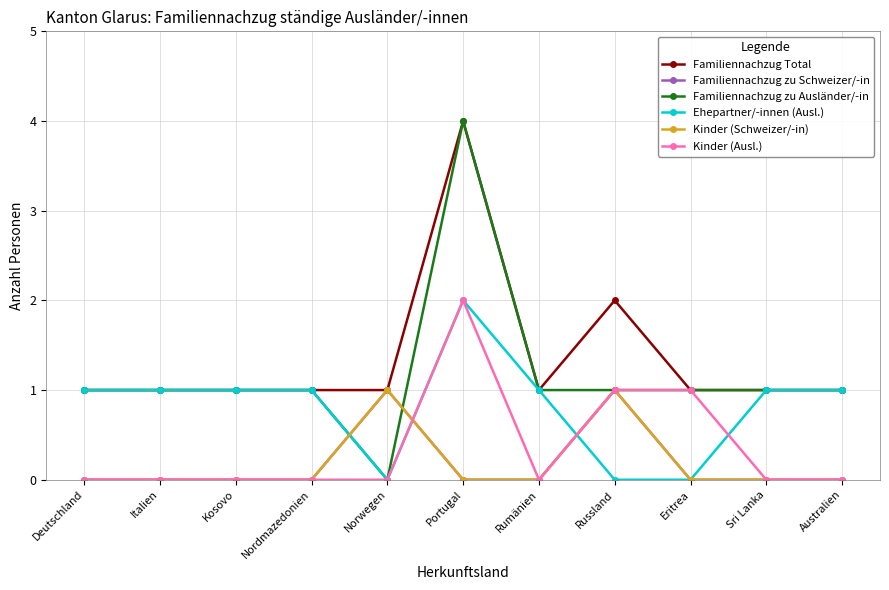

Reading right to left, what are all the values shown in this chart?

Familiennachzug Total: Australien=1	Sri Lanka=1	Eritrea=1	Russland=2	Rumänien=1	Portugal=4	Norwegen=1	Nordmazedonien=1	Kosovo=1	Italien=1	Deutschland=1
Familiennachzug zu Schweizer/-in: Australien=0	Sri Lanka=0	Eritrea=0	Russland=1	Rumänien=0	Portugal=0	Norwegen=1	Nordmazedonien=0	Kosovo=0	Italien=0	Deutschland=0
Familiennachzug zu Ausländer/-in: Australien=1	Sri Lanka=1	Eritrea=1	Russland=1	Rumänien=1	Portugal=4	Norwegen=0	Nordmazedonien=1	Kosovo=1	Italien=1	Deutschland=1
Ehepartner/-innen (Ausl.): Australien=1	Sri Lanka=1	Eritrea=0	Russland=0	Rumänien=1	Portugal=2	Norwegen=0	Nordmazedonien=1	Kosovo=1	Italien=1	Deutschland=1
Kinder (Schweizer/-in): Australien=0	Sri Lanka=0	Eritrea=0	Russland=1	Rumänien=0	Portugal=0	Norwegen=1	Nordmazedonien=0	Kosovo=0	Italien=0	Deutschland=0
Kinder (Ausl.): Australien=0	Sri Lanka=0	Eritrea=1	Russland=1	Rumänien=0	Portugal=2	Norwegen=0	Nordmazedonien=0	Kosovo=0	Italien=0	Deutschland=0